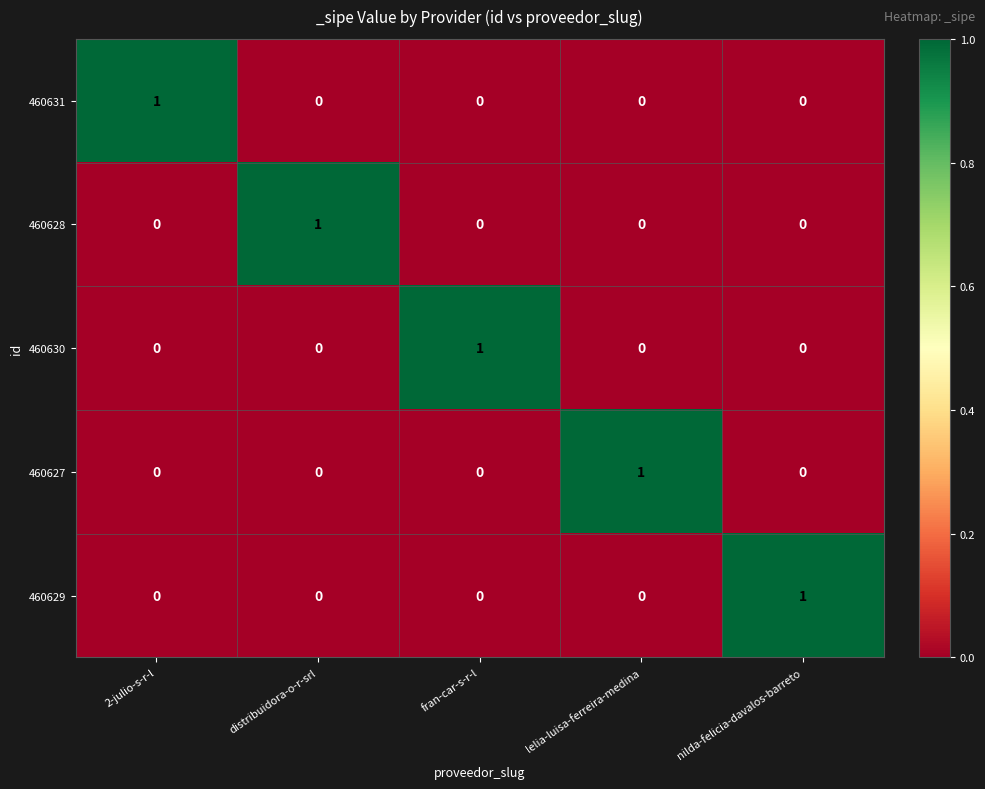

How many 460631 values are between 0 and 1?

5